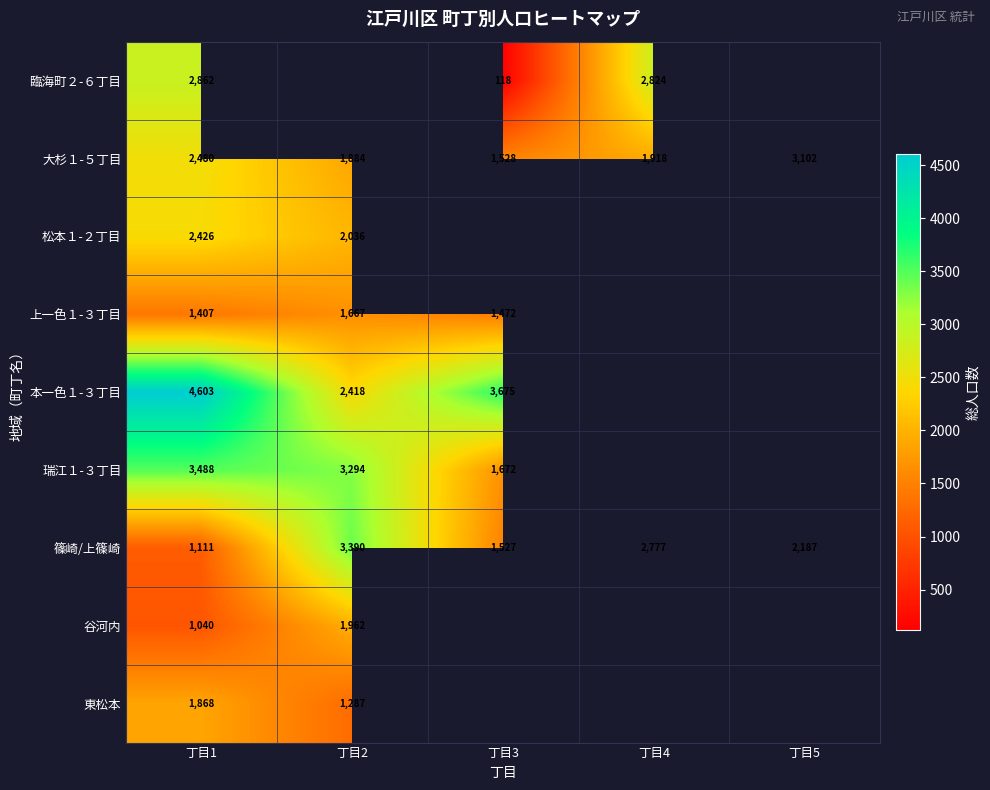

What is the difference between the highest and lowest values at 丁目1?

3563